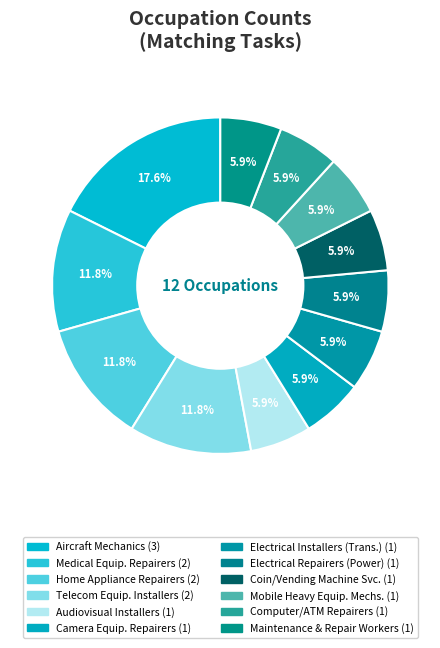

How many segments does this pie chart have?

12